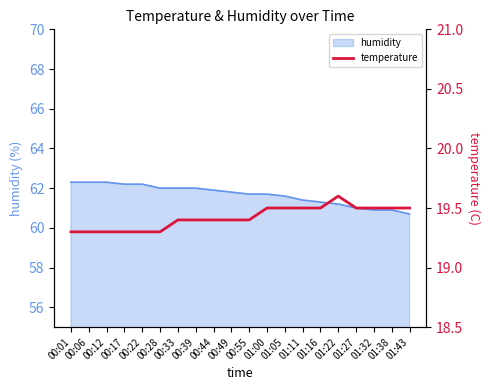

Rank the categories by value from lowest to highest.

00:01, 00:06, 00:12, 00:17, 00:22, 00:28, 00:33, 00:39, 00:44, 00:49, 00:55, 01:00, 01:05, 01:11, 01:16, 01:27, 01:32, 01:38, 01:43, 01:22